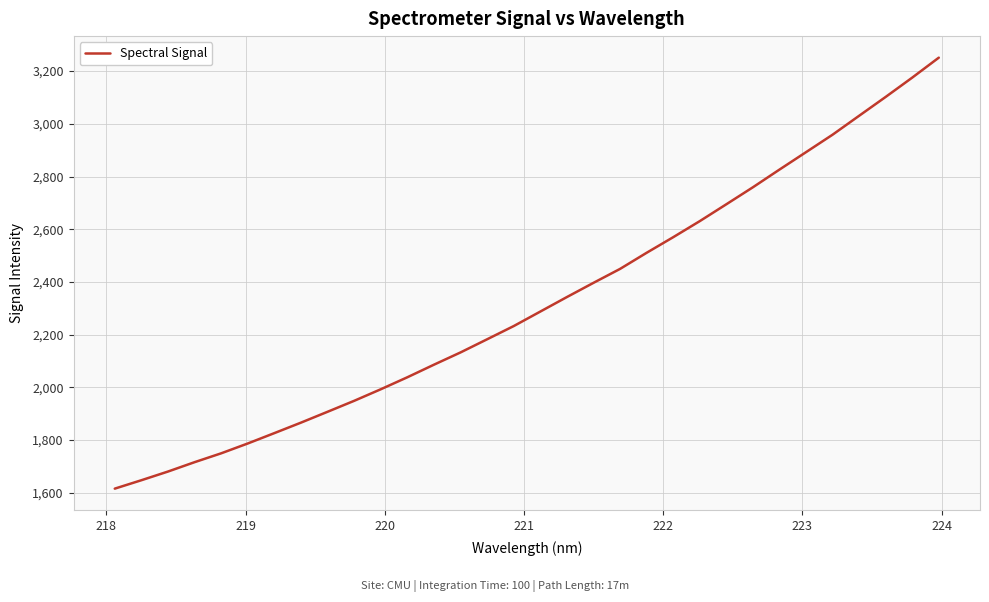

Reading left to right, extract all data points from this chart.

1615.6	1647.5	1680.5	1716.1	1749.7	1787.1	1826.4	1866.2	1907.4	1948.9	1992.8	2038.4	2086.1	2132.6	2182.5	2232.6	2287.7	2342.7	2396.7	2449.5	2510.7	2569.9	2630.8	2694.8	2759.3	2826.4	2892.6	2958.8	3030.7	3102.2	3175.5	3251.1